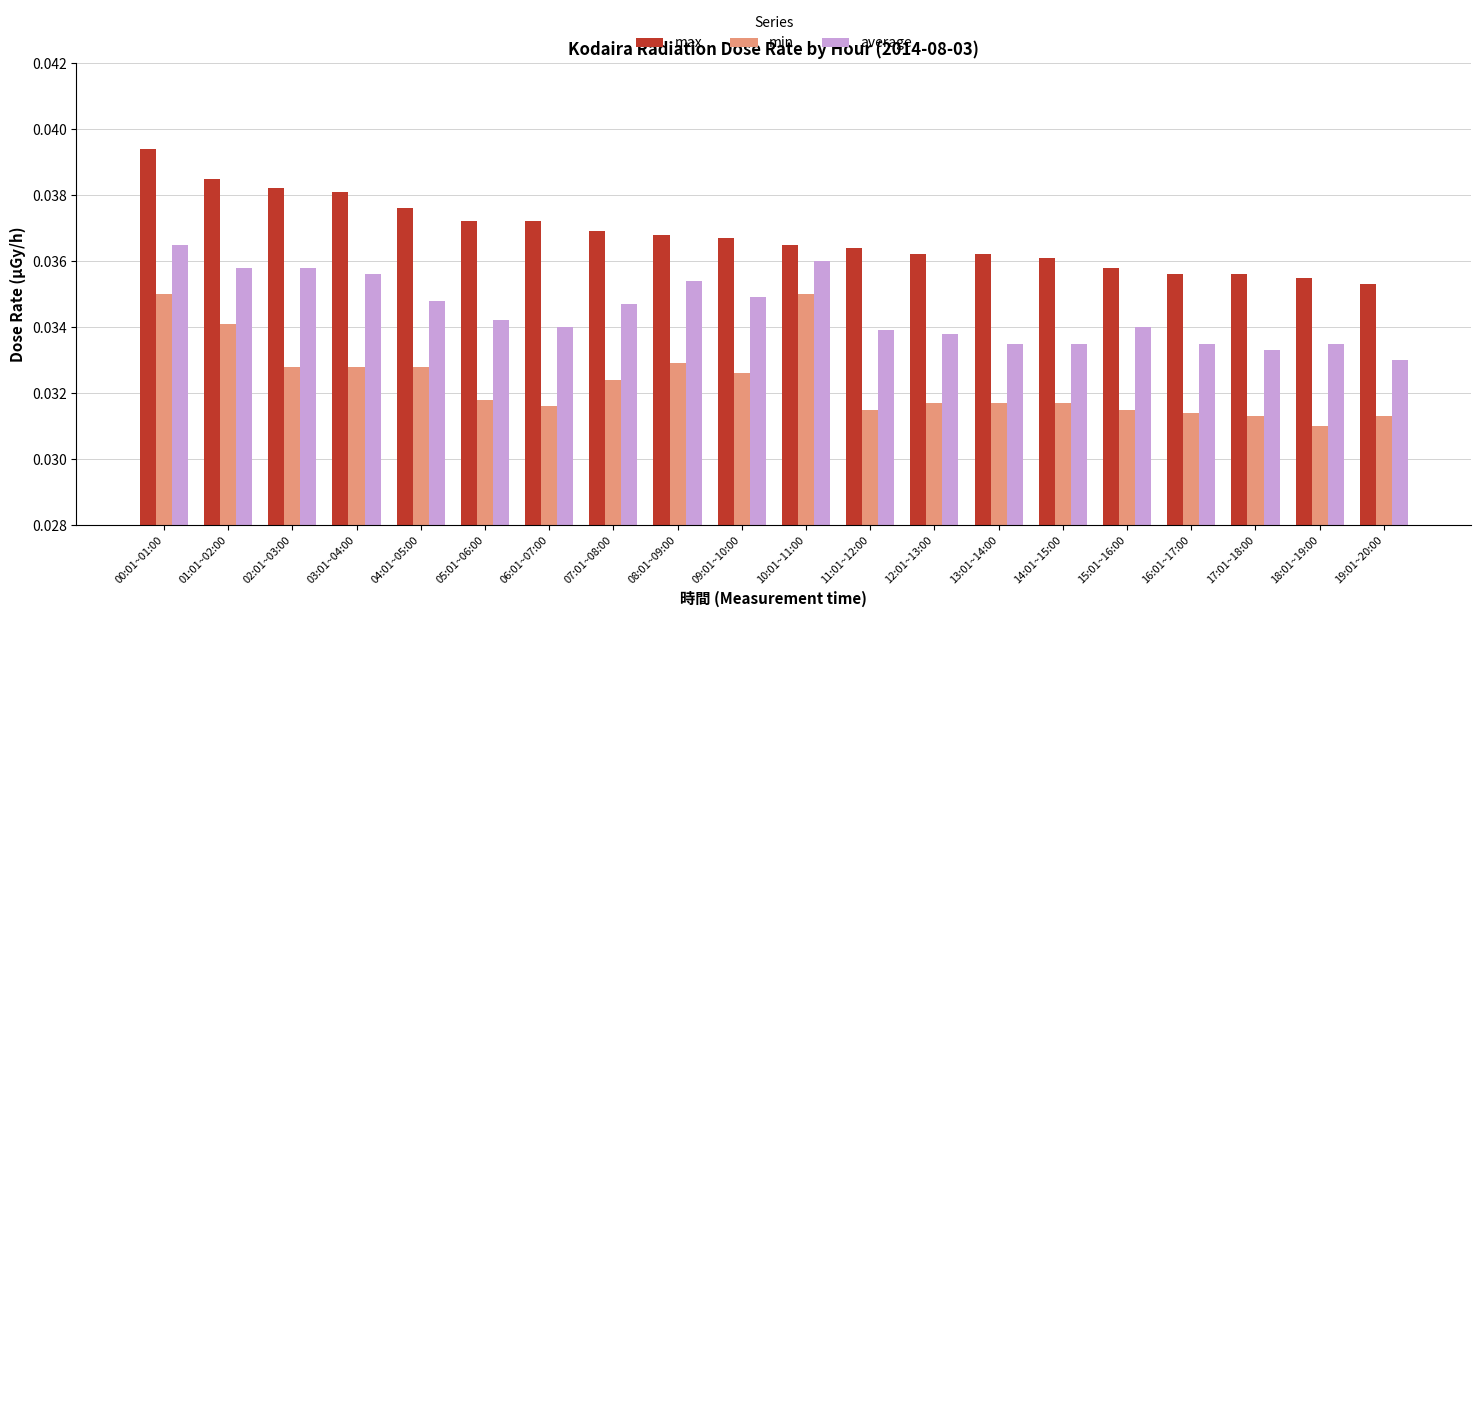

Rank the series at 01:01~02:00 from lowest to highest value.

min, average, max